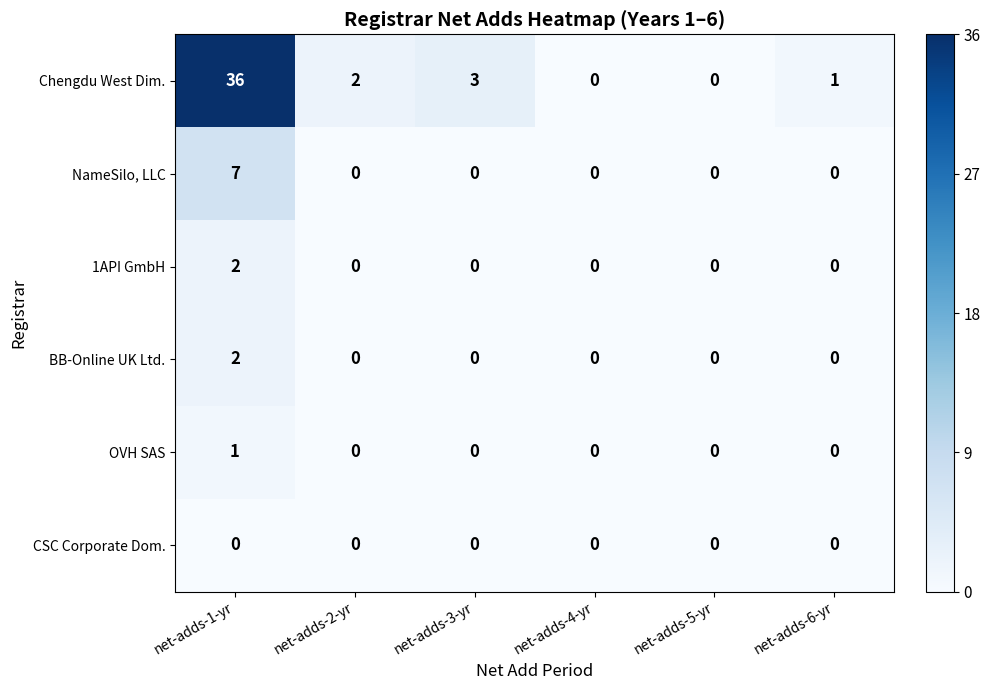

What is the sum of the Chengdu West Dim. values at net-adds-3-yr and net-adds-4-yr?

3